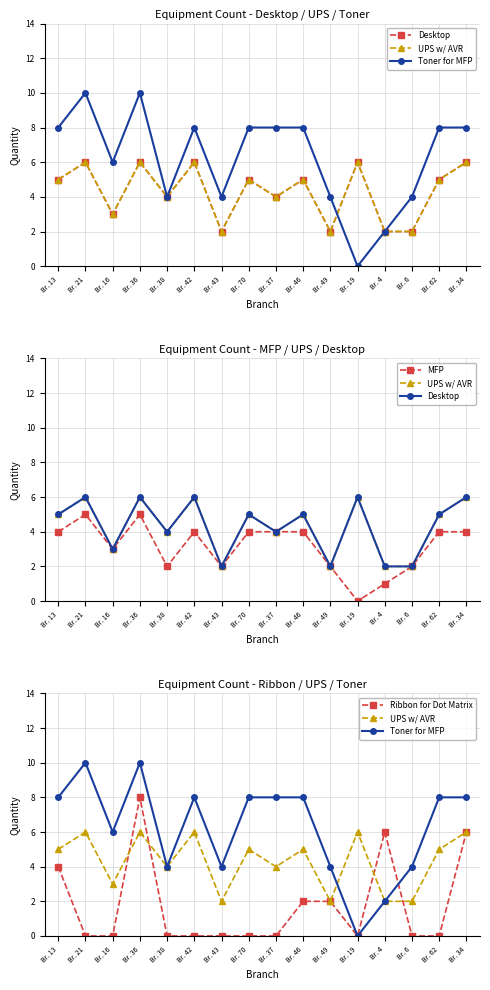

Between which two adjacent categories do UPS w/ AVR and Ribbon for Dot Matrix first intersect?

Br. 16 and Br. 36